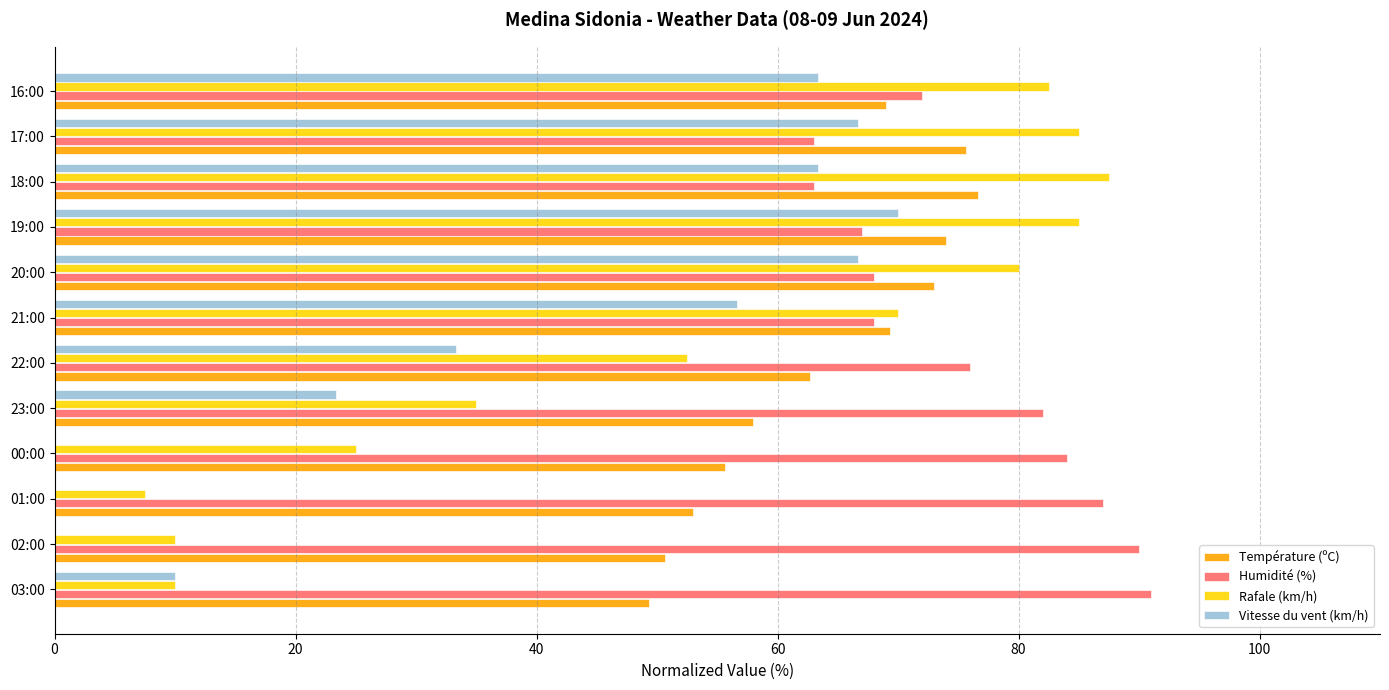

True or false: Température (ºC) has a value of 73.0 at 20:00.

True